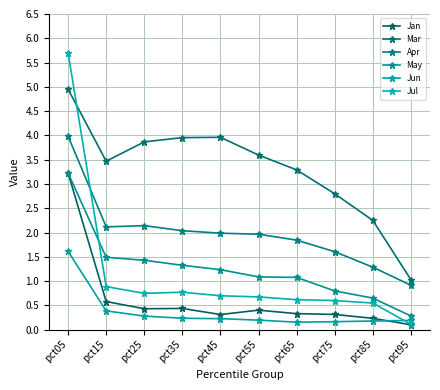

True or false: Mar and Jul cross at least once.

True